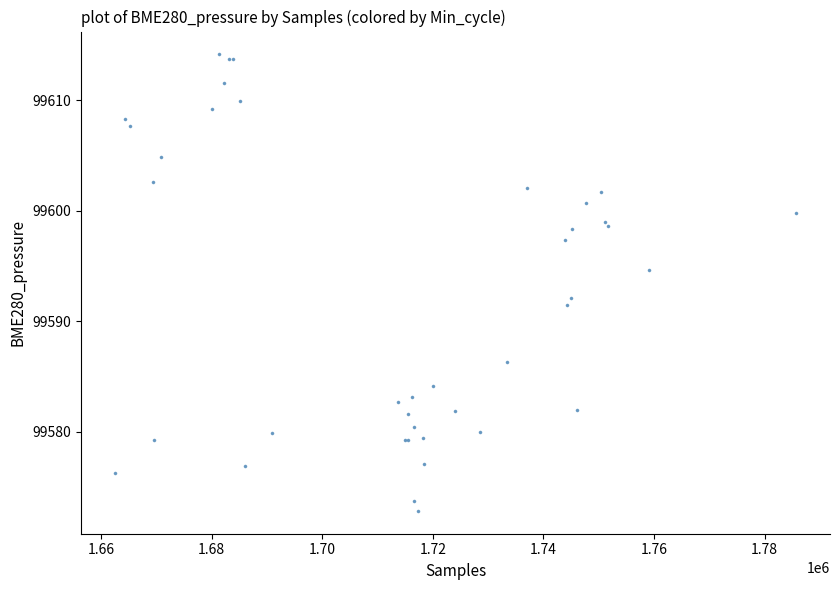

What Y value in the scatter plot is closest to 99593?

99592.2